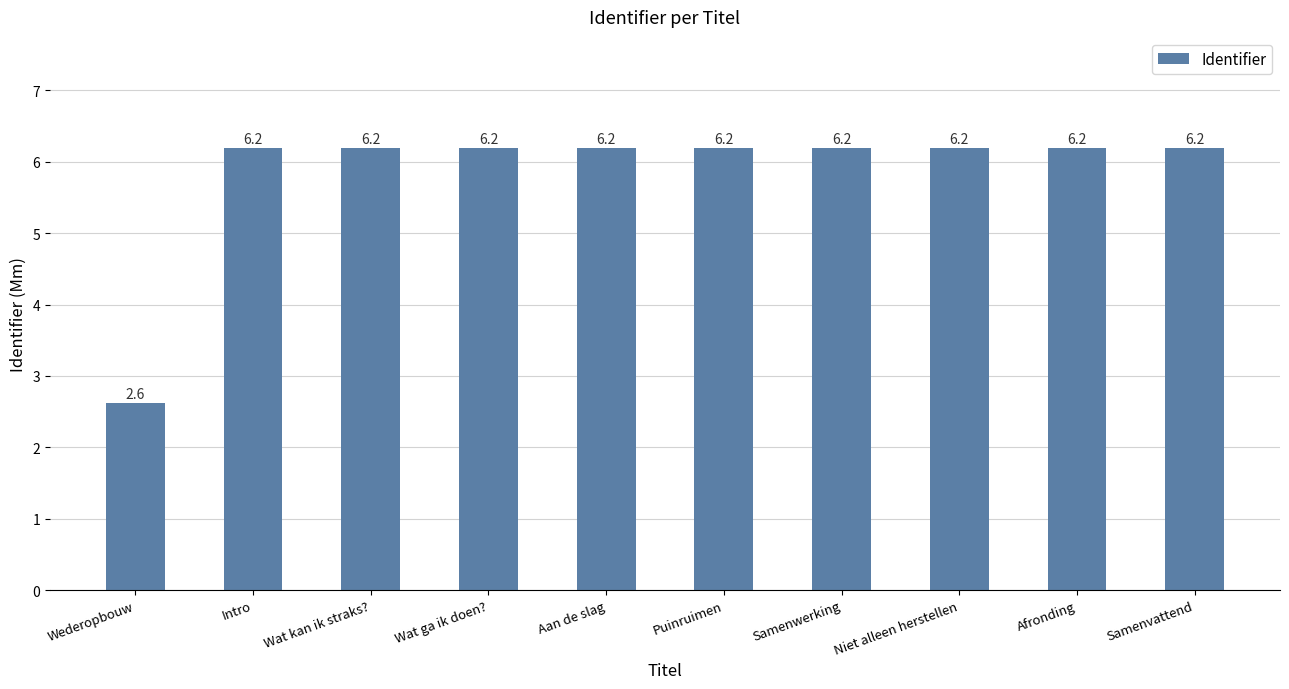

What is the ratio of the value at Wat ga ik doen? to the value at Samenvattend?

1.0